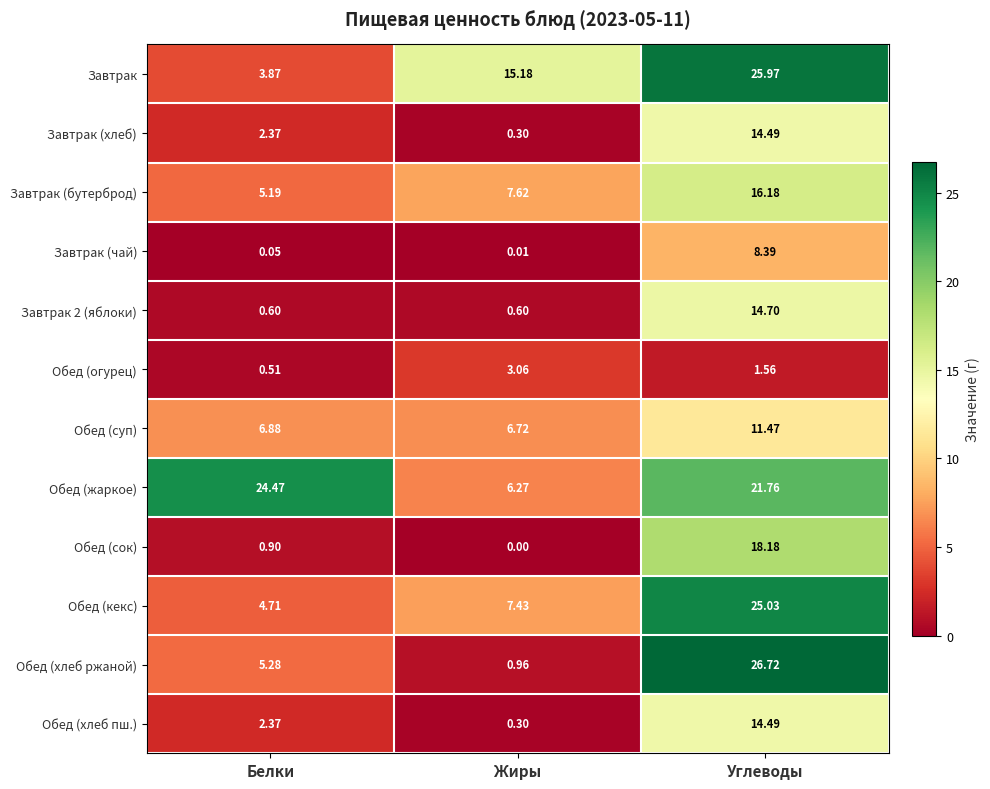

Which label corresponds to the smallest value in the chart?

Жиры